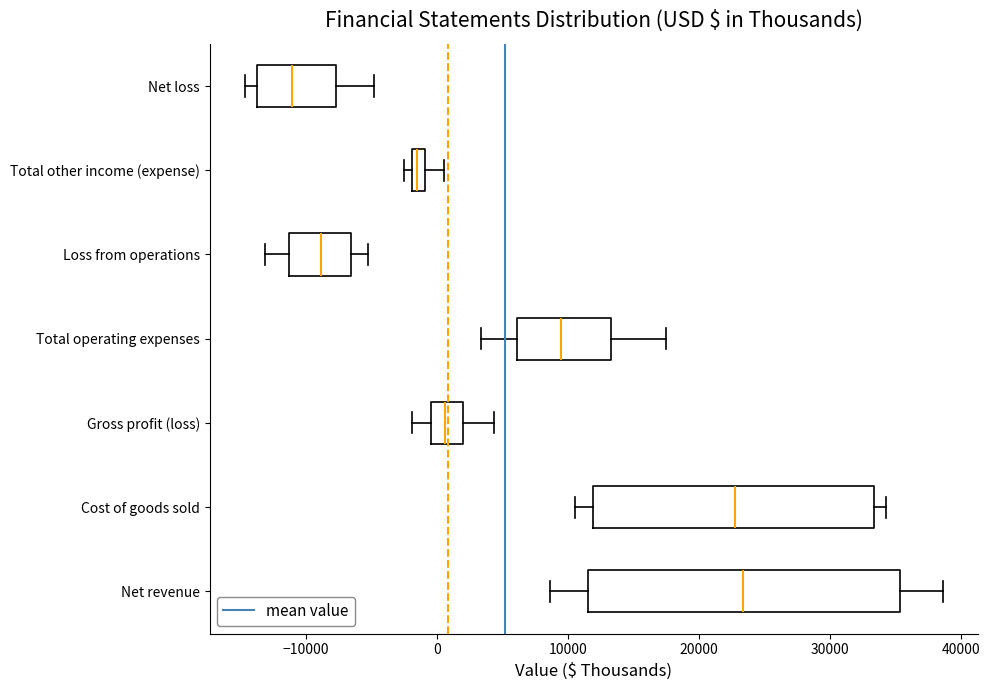

Comparing the boxes themselves (not the whiskers), which one is the widest?

Net revenue